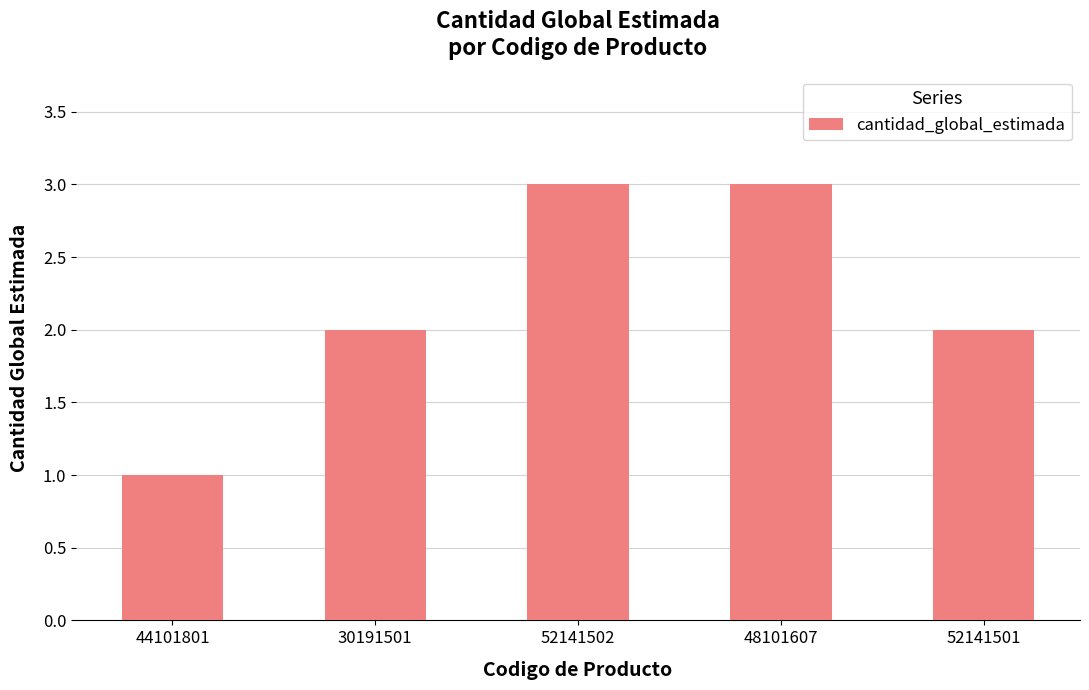

Is it true that the value at 52141501 is 3?

False